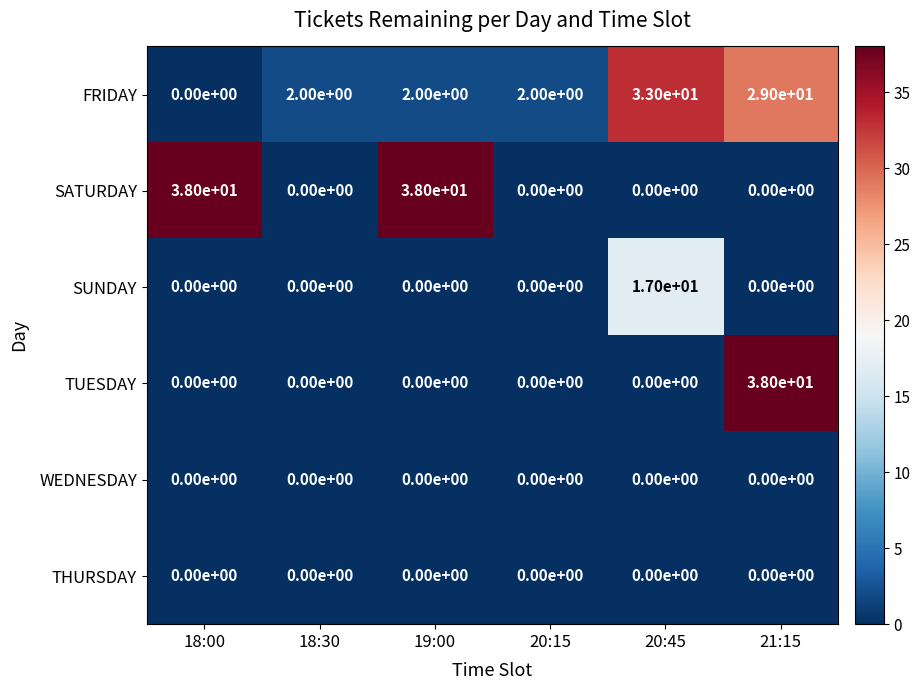

At how many categories does at least one series exceed 32?

4